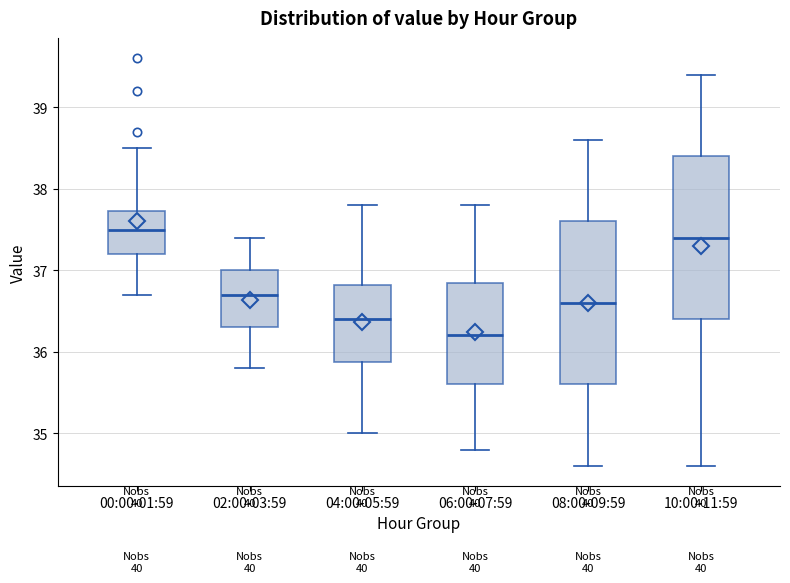

Reading left to right, transcribe this box plot: for each box, give where its median line is, the range the box spans, and where its two whiskers end, as read against the y-axis. The values are not printed on the chart, so give them approximately, as read against the axis.

00:00-01:59: median 37.5, box 37.2 to 37.7, whiskers 36.7 to 38.5
02:00-03:59: median 36.7, box 36.3 to 37.0, whiskers 35.8 to 37.4
04:00-05:59: median 36.4, box 35.9 to 36.8, whiskers 35.0 to 37.8
06:00-07:59: median 36.2, box 35.6 to 36.9, whiskers 34.8 to 37.8
08:00-09:59: median 36.6, box 35.6 to 37.6, whiskers 34.6 to 38.6
10:00-11:59: median 37.4, box 36.4 to 38.4, whiskers 34.6 to 39.4